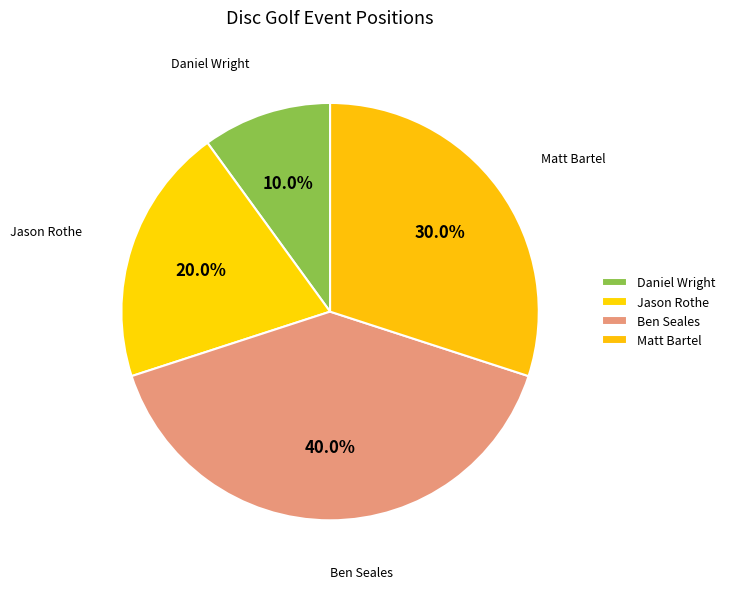

Which category has the biggest portion of the pie?

Ben Seales